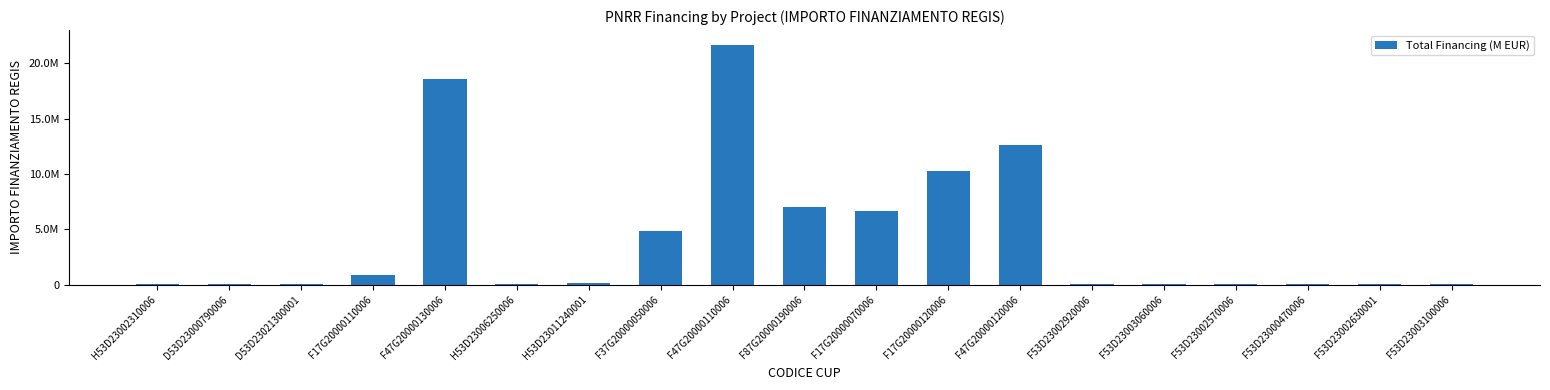

What is the average value?

4373314.8